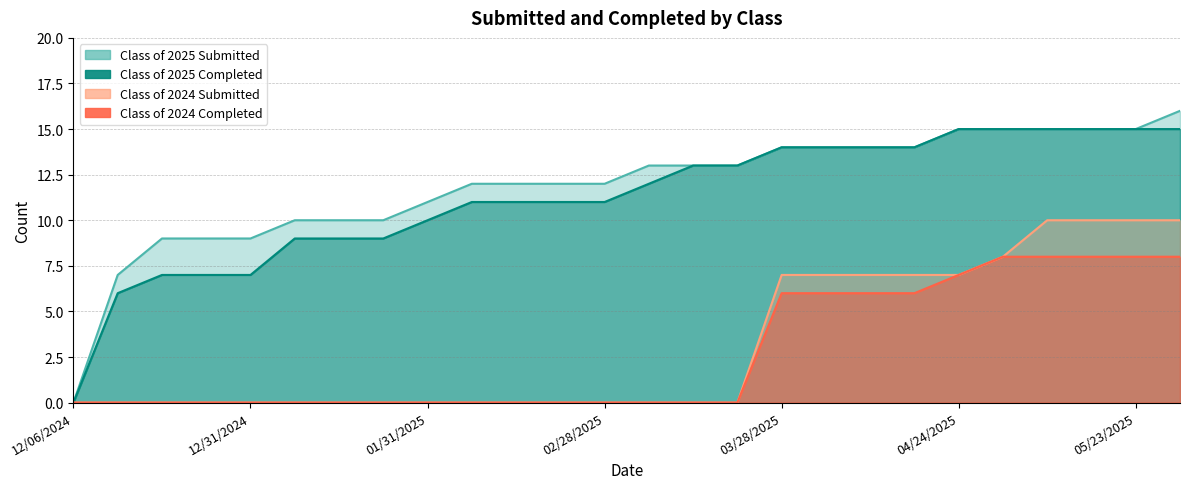

At which category is the sum across all series the highest?

05/30/2025